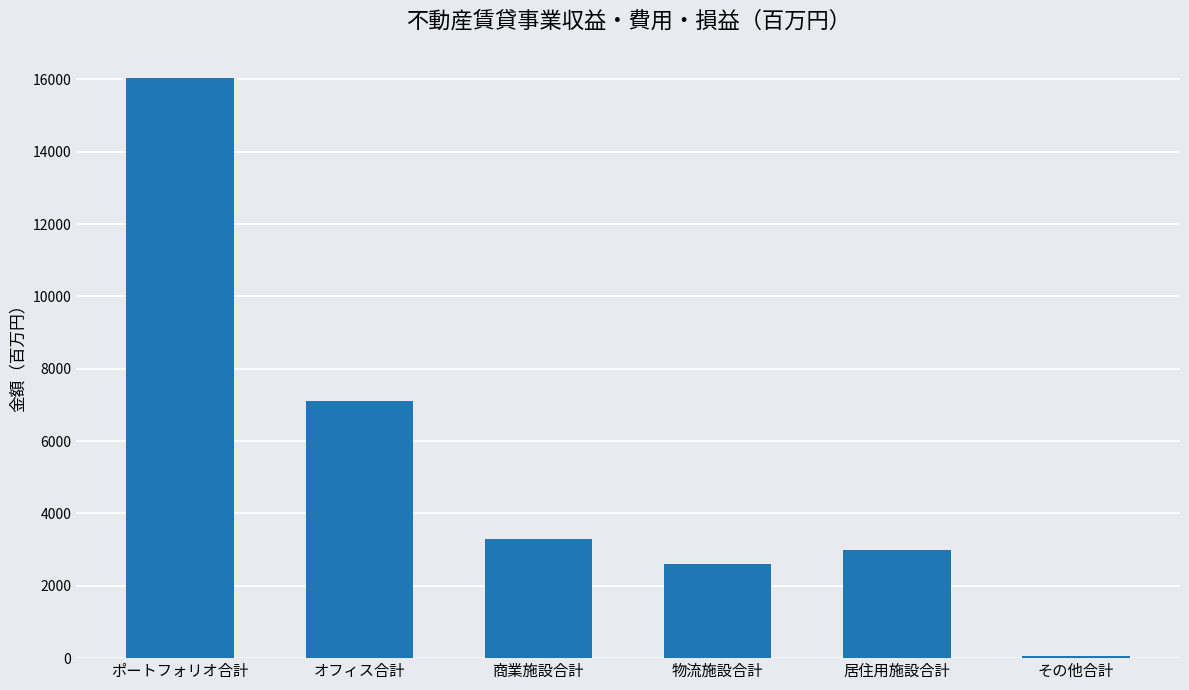

Reading right to left, extract all data points from this chart.

その他合計=54.8	居住用施設合計=2994.8	物流施設合計=2598.8	商業施設合計=3295.0	オフィス合計=7098.9	ポートフォリオ合計=16042.5